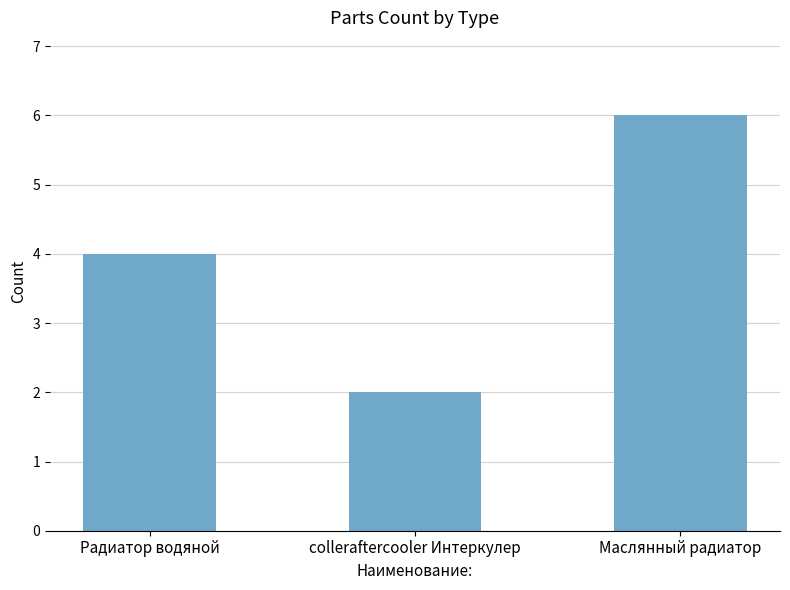

Rank the categories by value from lowest to highest.

colleraftercooler Интеркулер, Радиатор водяной, Маслянный радиатор